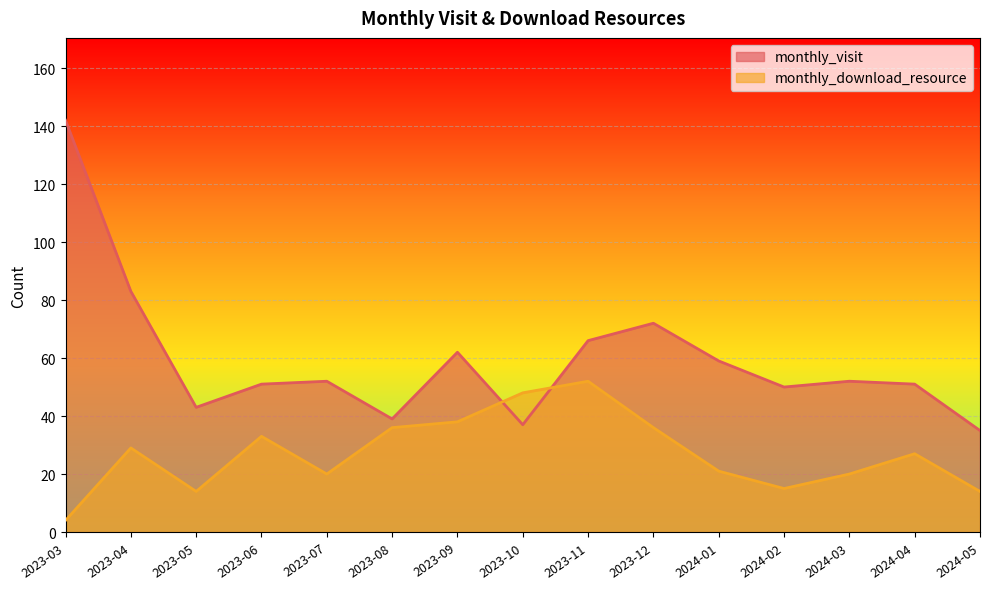

Which series has the largest total across all categories?

monthly_visit